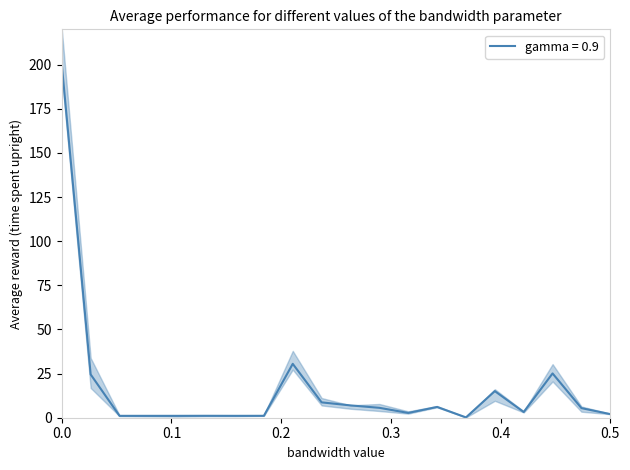

The value at F/2018/26 is 19.7. True or false?

False